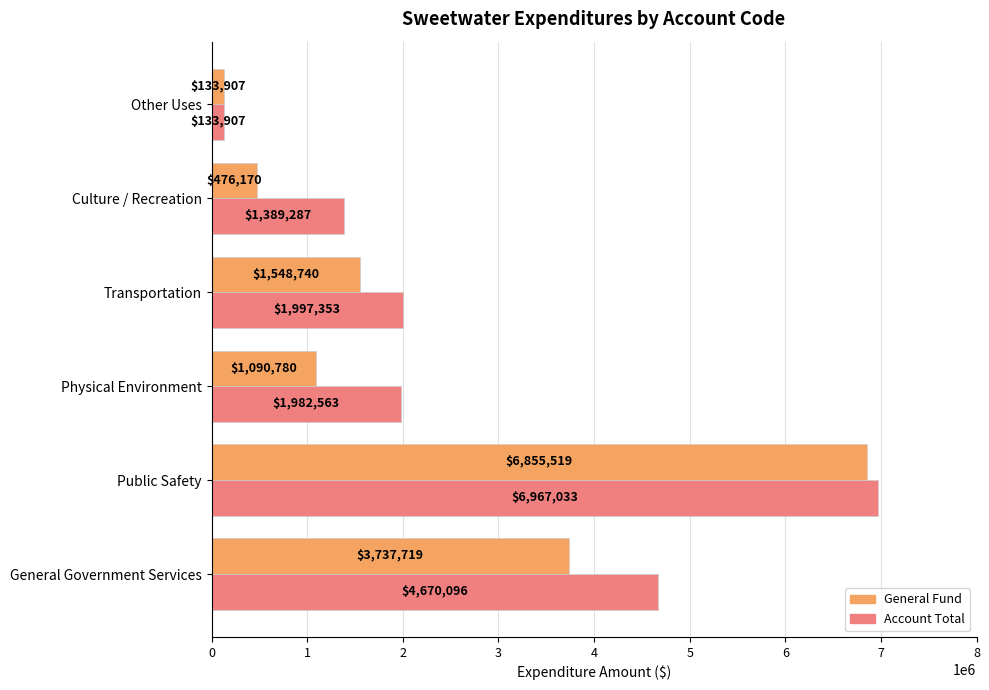

What is the total value across all series at Culture / Recreation?

1865457